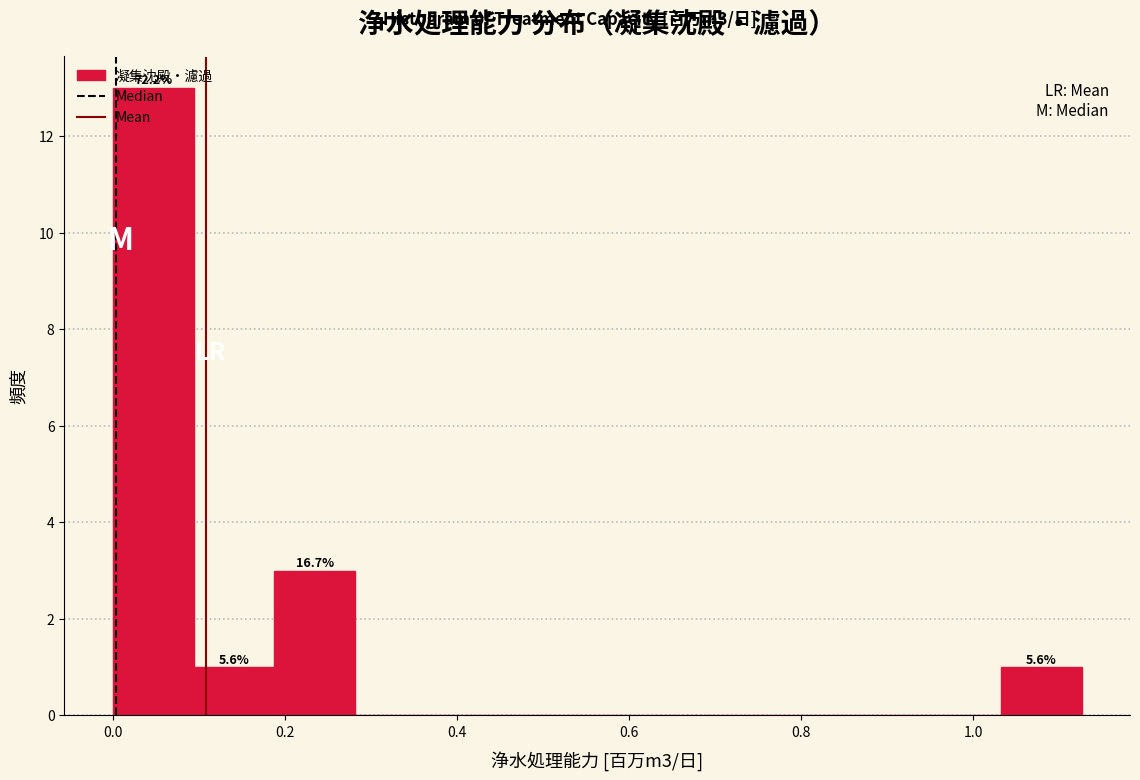

Over which range of the x-axis is the bar tallest?

0.00 to 0.10